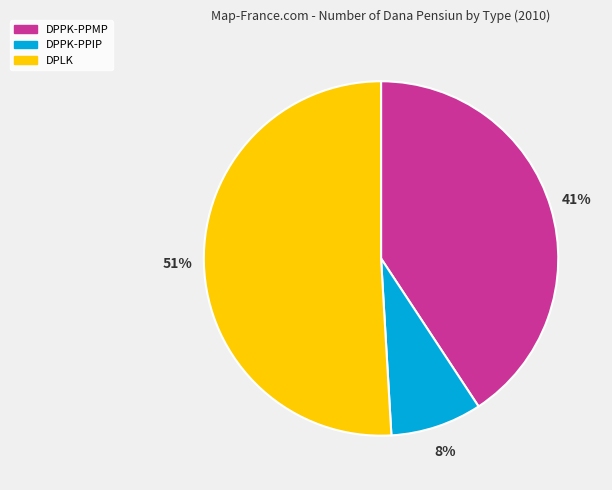

Count the number of slices in the pie.

3